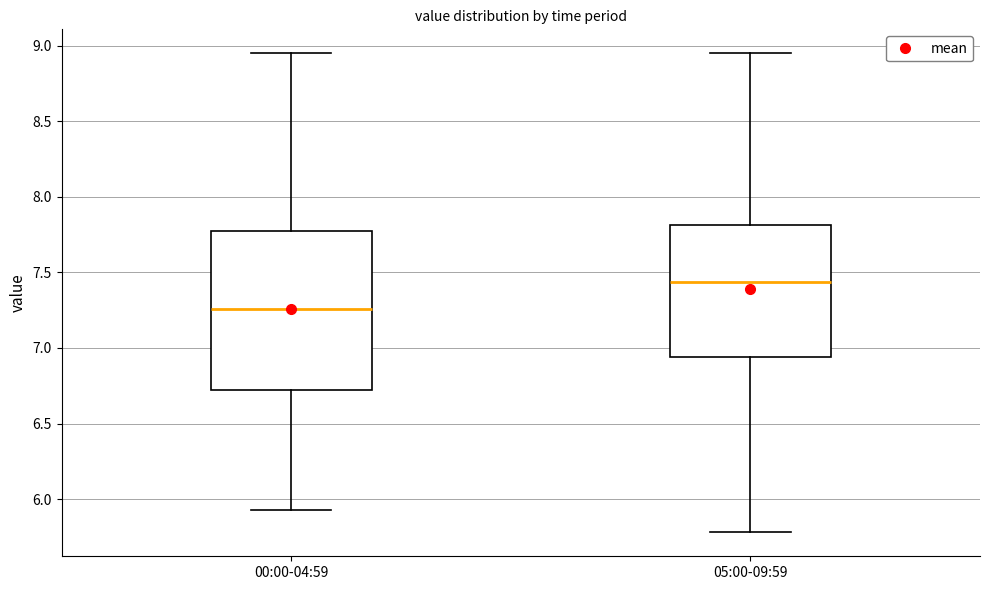

Where does the lower whisker of the box for 05:00-09:59 end on the y-axis? The values are not printed on the chart, so give them approximately, as read against the axis.

5.80